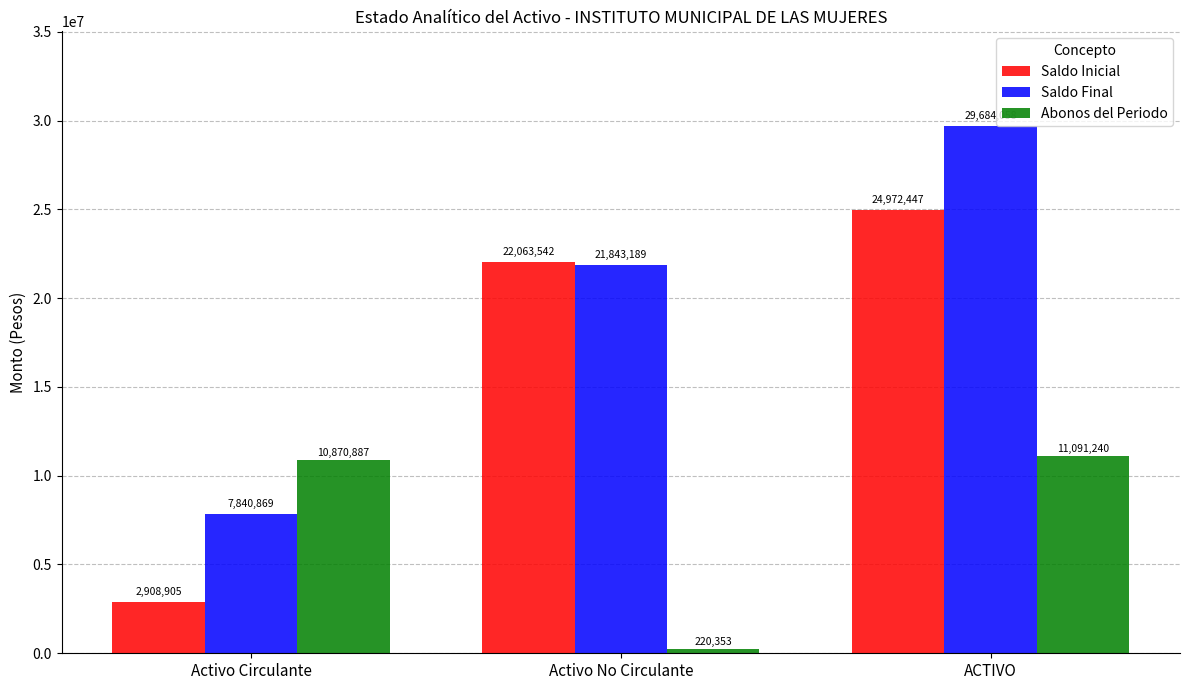

At Activo Circulante, list the series in order from largest to smallest.

Abonos del Periodo, Saldo Final, Saldo Inicial